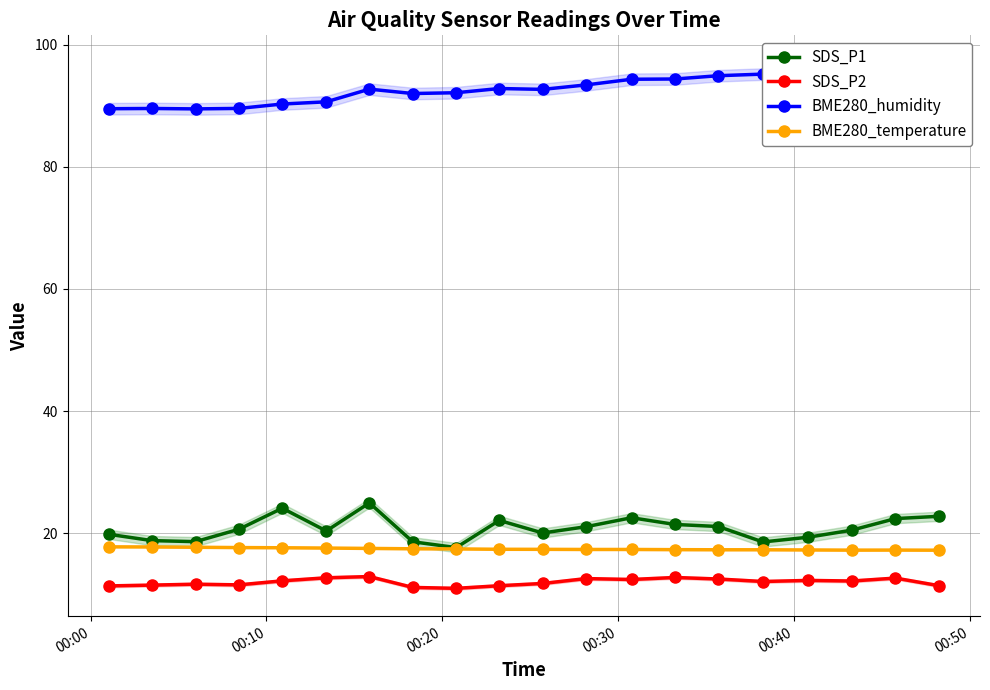

True or false: BME280_humidity and SDS_P2 cross at least once.

False